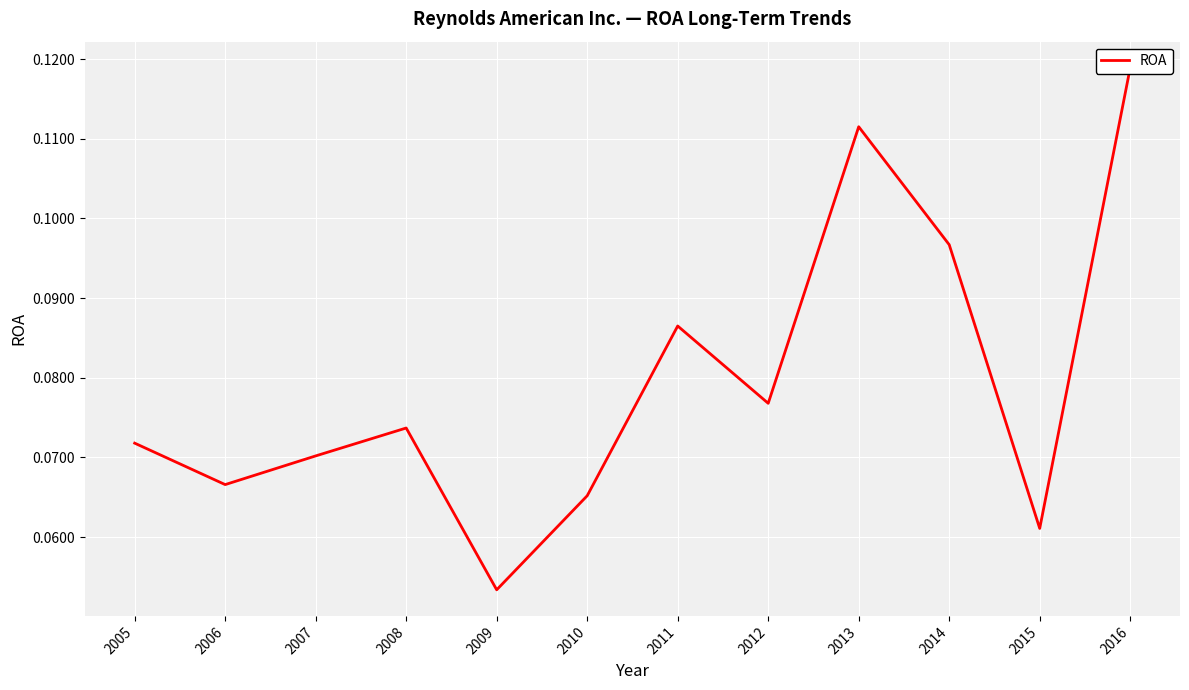

Reading left to right, list all the values displayed in this chart.

0.1	0.1	0.1	0.1	0.1	0.1	0.1	0.1	0.1	0.1	0.1	0.1